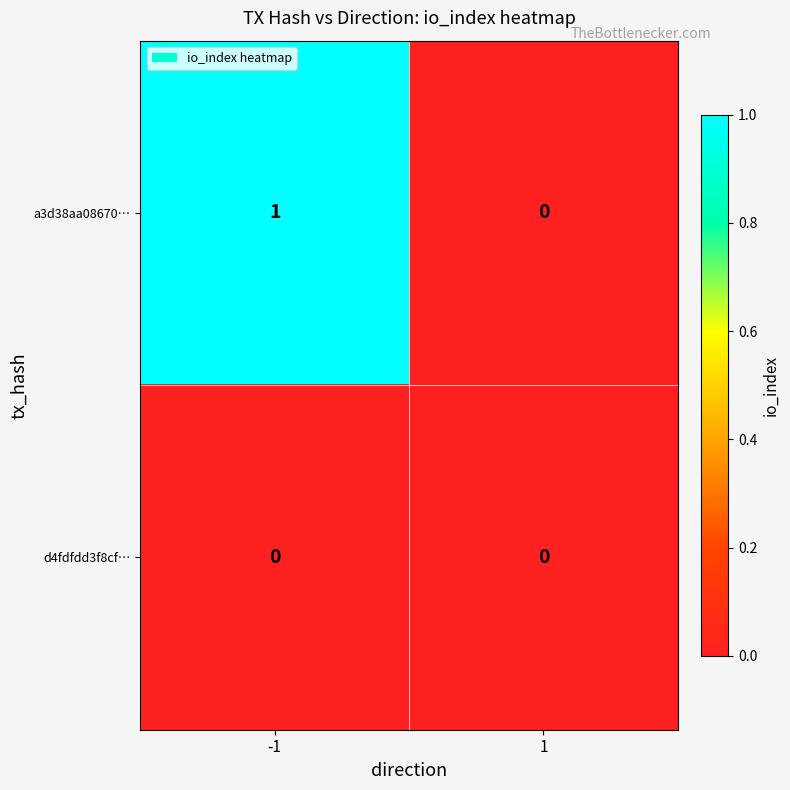

Is the value of a3d38aa08670… at -1 greater than the value of d4fdfdd3f8cf… at -1?

Yes